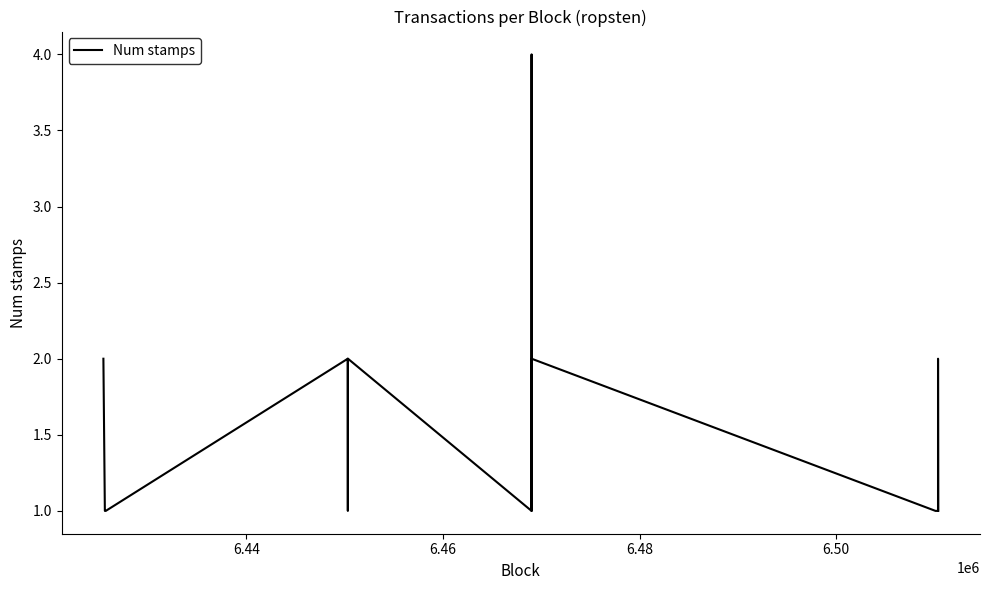

Count the values in the range 1 to 2.

28